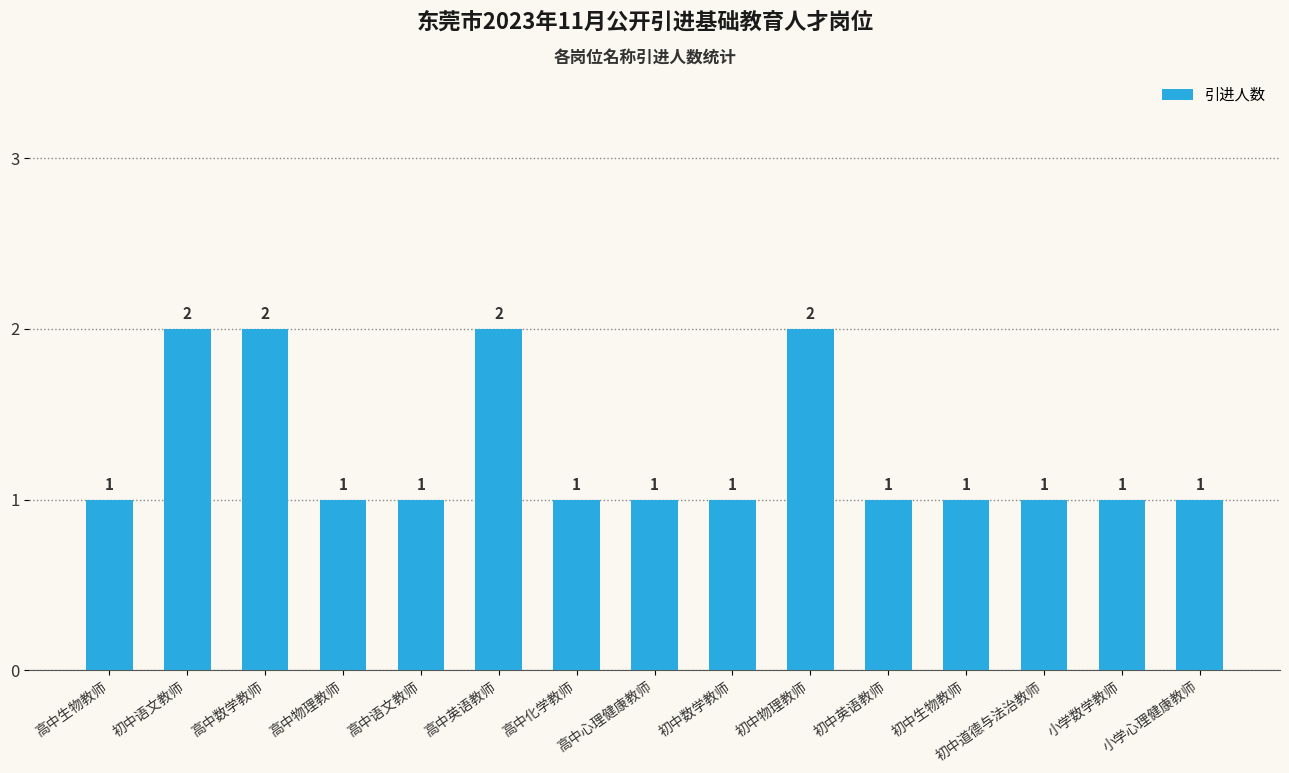

The chart shows a value of 1 at 高中数学教师. True or false?

False